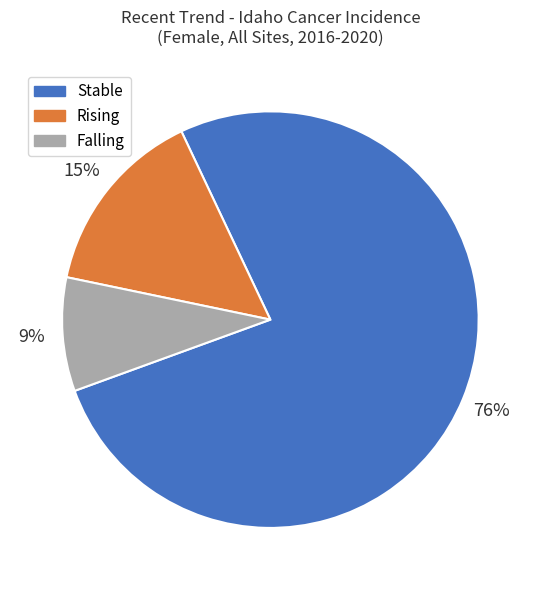

Is there any slice that represents more than half of the pie?

Yes